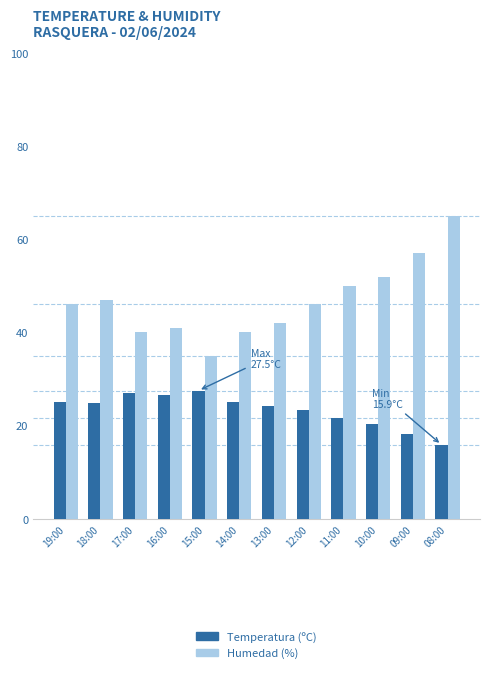

What is the label of the 7th bar from the left?

13:00